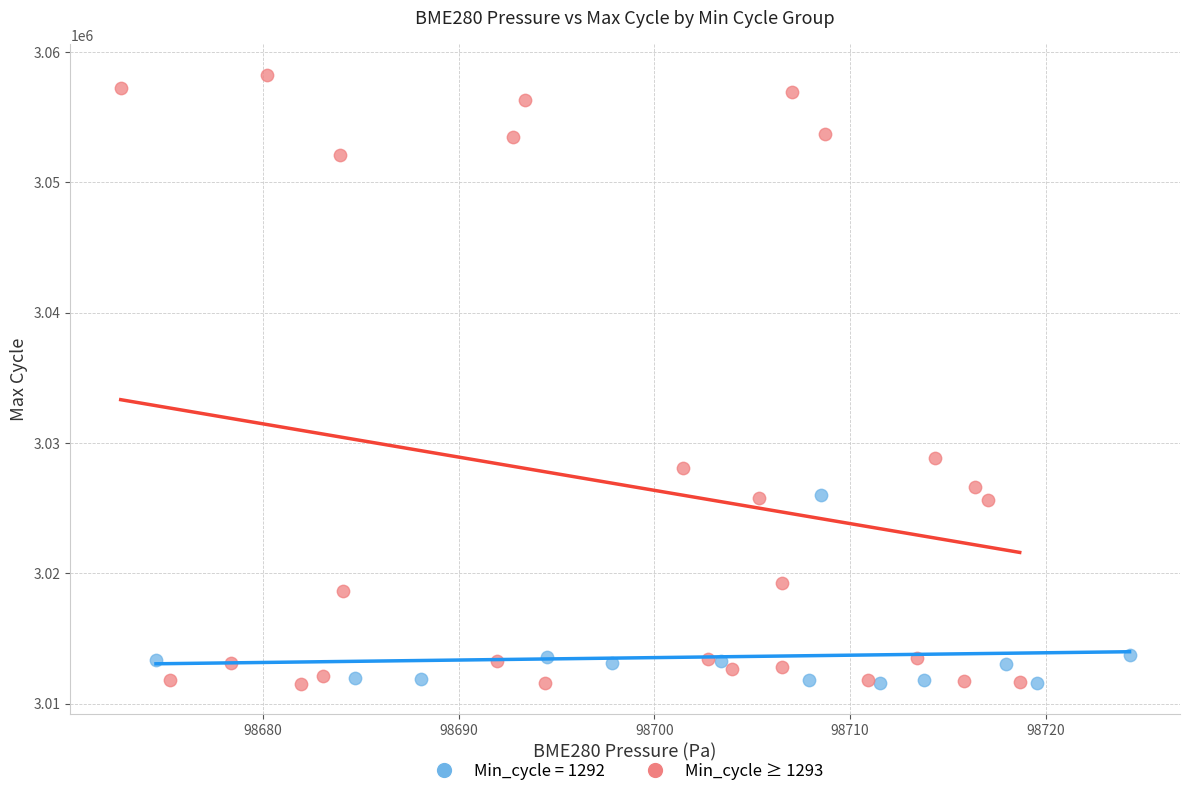

Which series has the largest Y range (max minus min)?

Min_cycle ≥ 1293